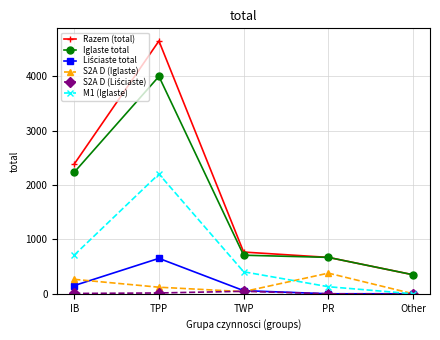

What position from the right is IB?

5